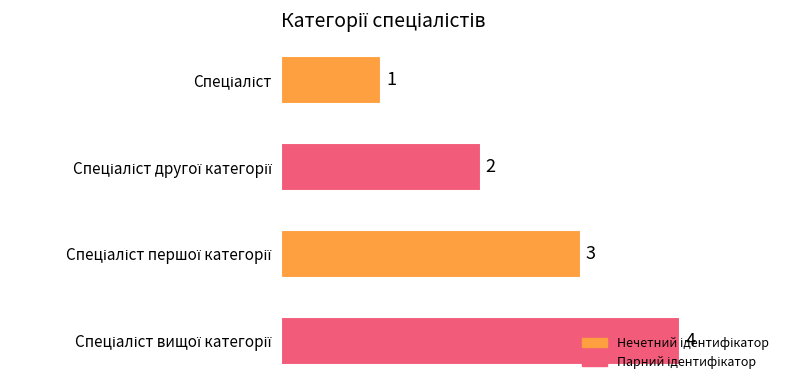

How many values are between 2 and 4?

3